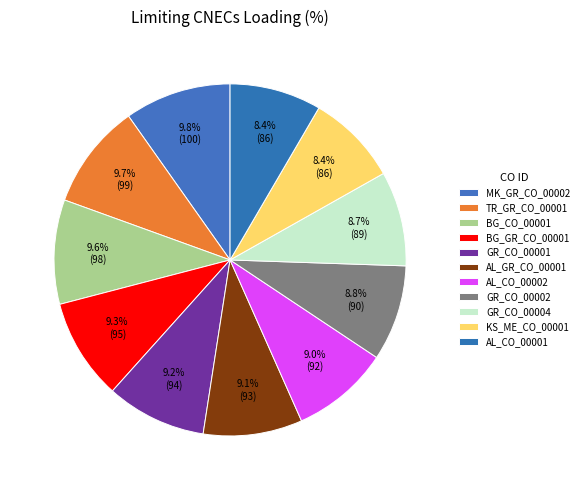

Count the number of slices in the pie.

11